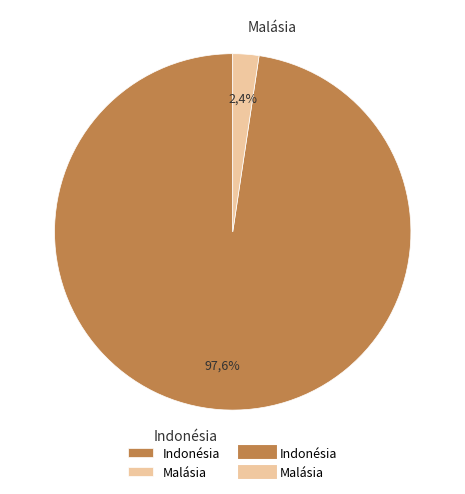

What is the largest slice in the pie chart?

Indonésia